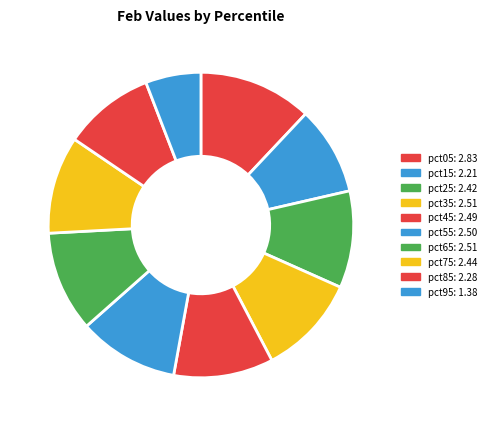

How many slices are in this pie chart?

10